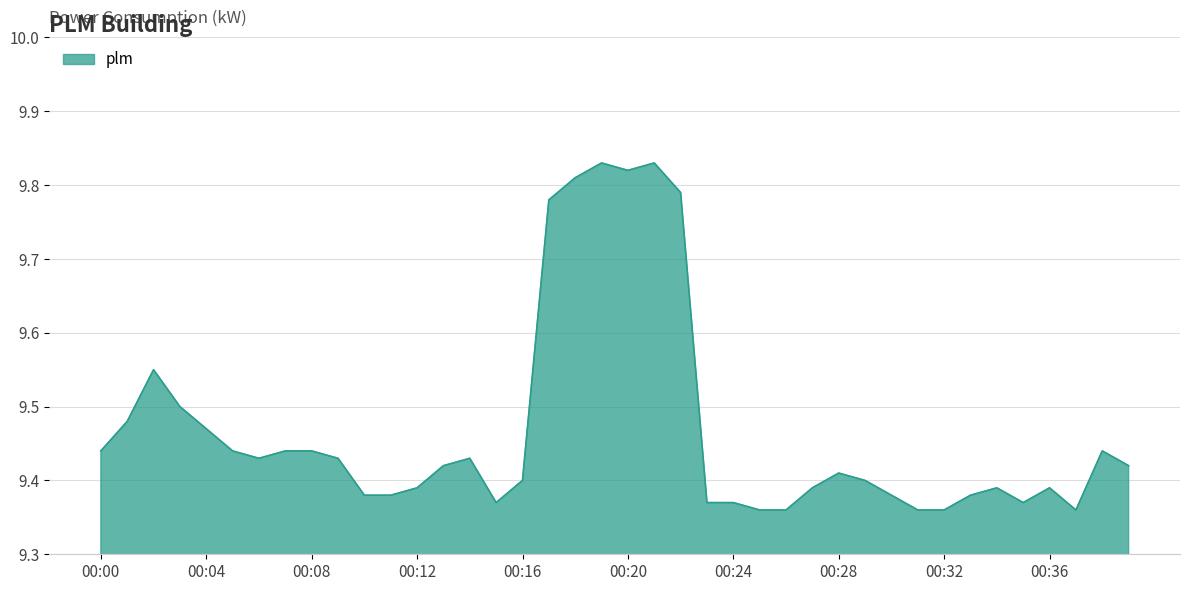

Reading left to right, transcribe all the data shown in this chart.

00:00=9.4	00:01=9.5	00:02=9.6	00:03=9.5	00:04=9.5	00:05=9.4	00:06=9.4	00:07=9.4	00:08=9.4	00:09=9.4	00:10=9.4	00:11=9.4	00:12=9.4	00:13=9.4	00:14=9.4	00:15=9.4	00:16=9.4	00:17=9.8	00:18=9.8	00:19=9.8	00:20=9.8	00:21=9.8	00:22=9.8	00:23=9.4	00:24=9.4	00:25=9.4	00:26=9.4	00:27=9.4	00:28=9.4	00:29=9.4	00:30=9.4	00:31=9.4	00:32=9.4	00:33=9.4	00:34=9.4	00:35=9.4	00:36=9.4	00:37=9.4	00:38=9.4	00:39=9.4